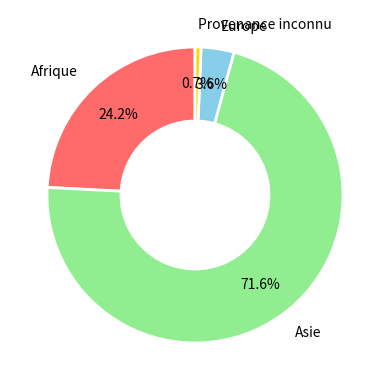

Which slice is the largest?

Asie